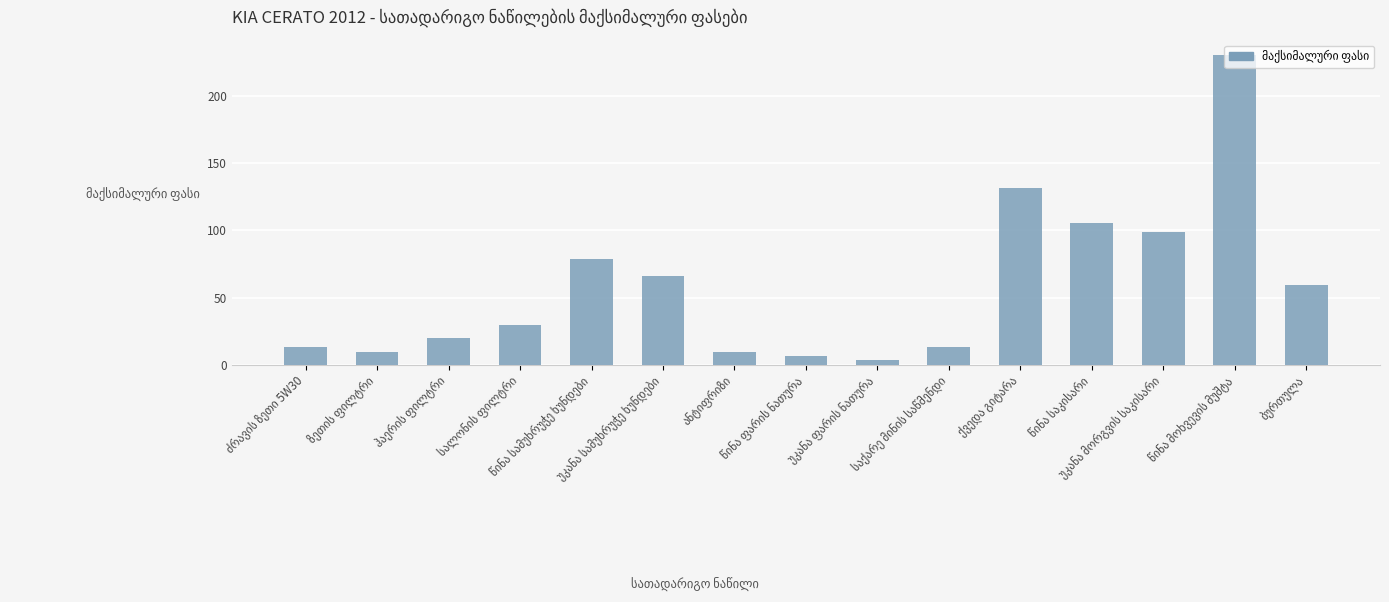

What is the value of the 13th bar from the left?

98.7